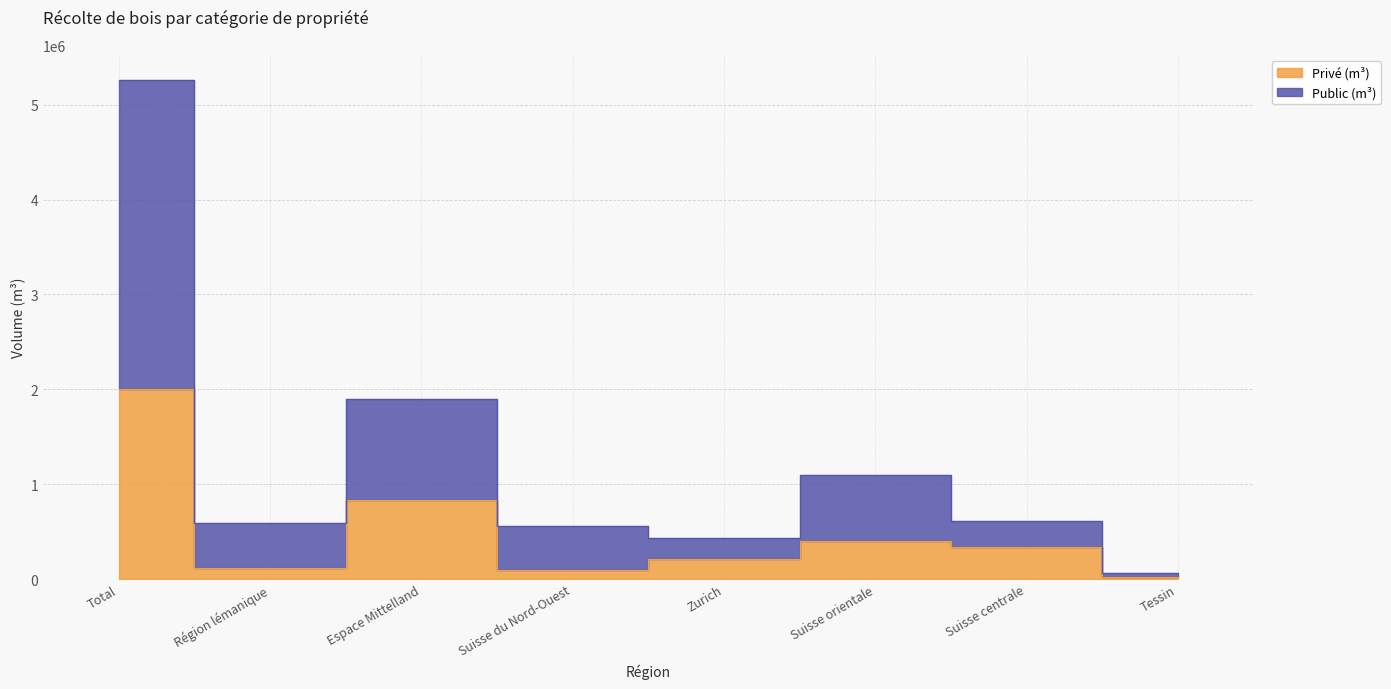

Where is the first local minimum for Privé (m³)?

Région lémanique